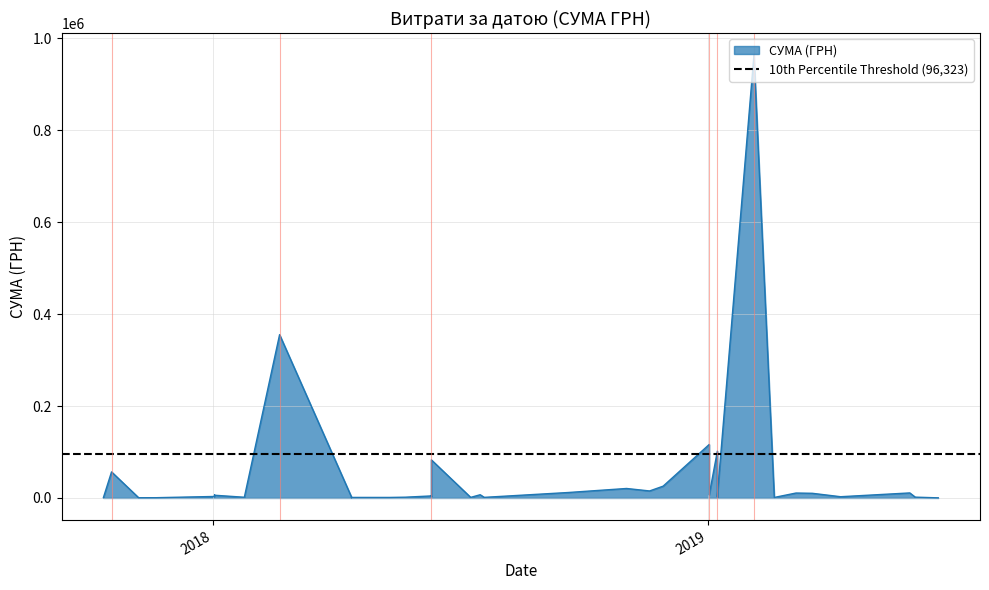

What is the average value?

46316.2